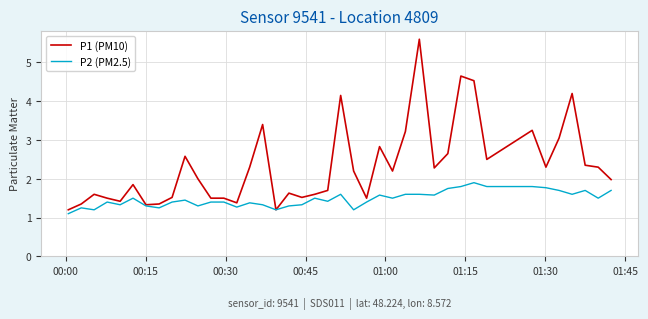

What is the greatest value displayed?

5.6